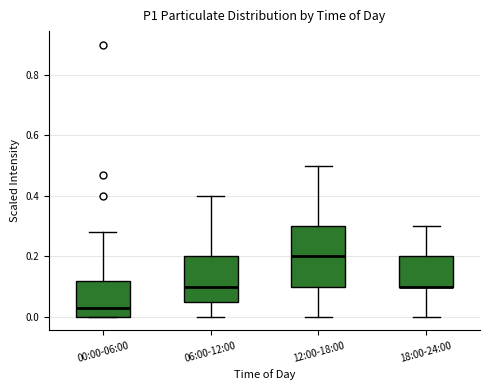

Reading left to right, transcribe this box plot: for each box, give where its median line is, the range the box spans, and where its two whiskers end, as read against the y-axis. The values are not printed on the chart, so give them approximately, as read against the axis.

00:00-06:00: median 0.04, box 0.00 to 0.12, whiskers 0.00 to 0.28
06:00-12:00: median 0.10, box 0.06 to 0.20, whiskers 0.00 to 0.40
12:00-18:00: median 0.20, box 0.10 to 0.30, whiskers 0.00 to 0.50
18:00-24:00: median 0.10 (drawn on the box's lower edge), box 0.10 to 0.20, whiskers 0.00 to 0.30